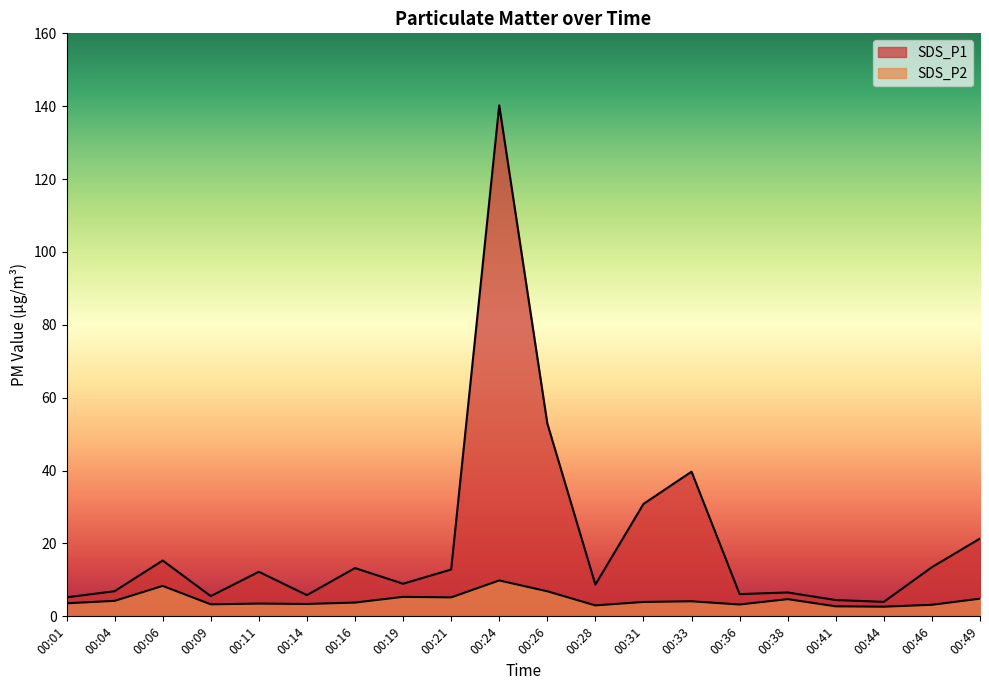

True or false: SDS_P1 has a value of 8.7 at 00:38.

False